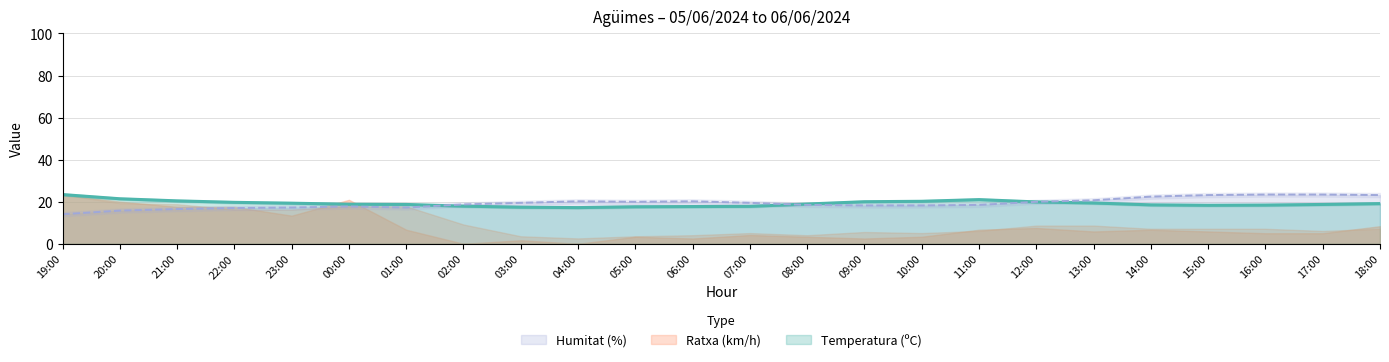

Is it true that Temperatura (ºC) equals 34.9 at 20:00?

False